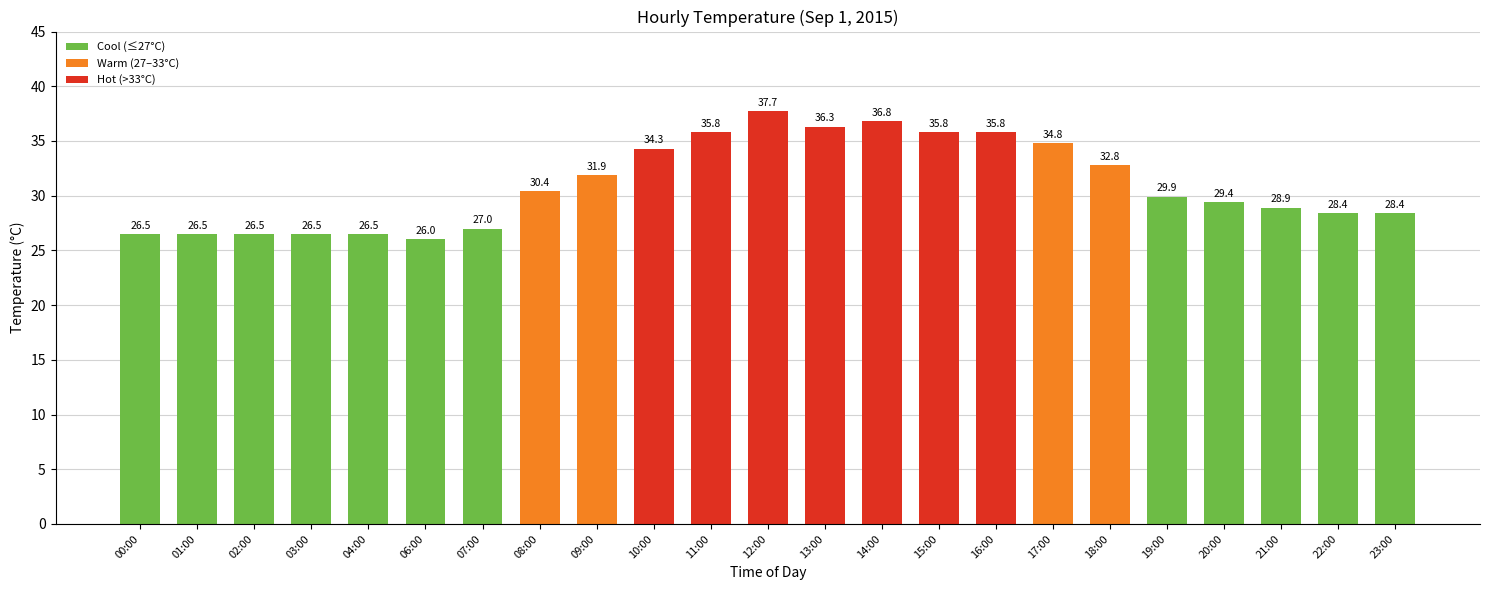

What is the label of the 2nd bar from the left?

01:00